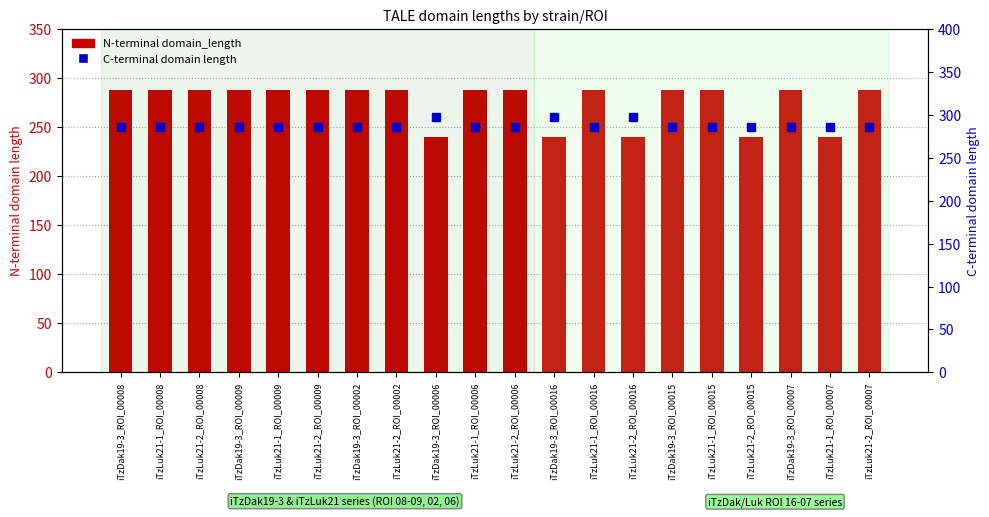

Which series has the largest total across all categories?

C-terminal domain length